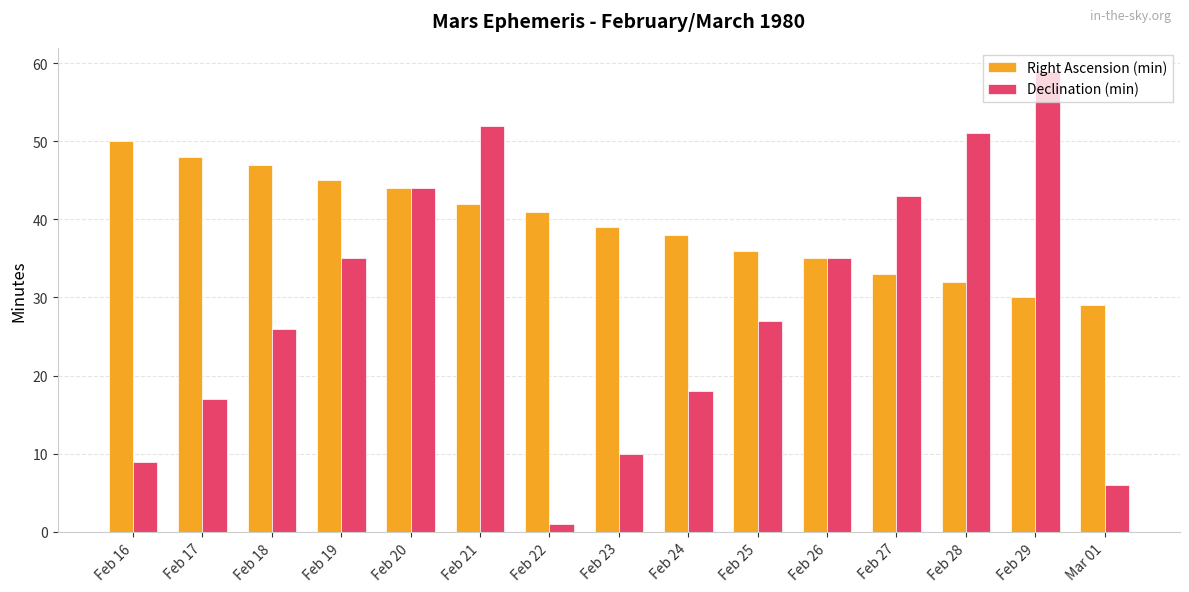

Reading left to right, what are all the values shown in this chart?

Right Ascension (min): Feb 16=50	Feb 17=48	Feb 18=47	Feb 19=45	Feb 20=44	Feb 21=42	Feb 22=41	Feb 23=39	Feb 24=38	Feb 25=36	Feb 26=35	Feb 27=33	Feb 28=32	Feb 29=30	Mar 01=29
Declination (min): Feb 16=9	Feb 17=17	Feb 18=26	Feb 19=35	Feb 20=44	Feb 21=52	Feb 22=1	Feb 23=10	Feb 24=18	Feb 25=27	Feb 26=35	Feb 27=43	Feb 28=51	Feb 29=59	Mar 01=6